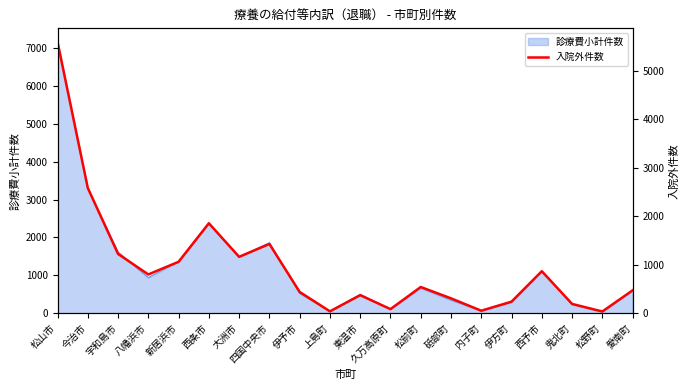

What is the difference between the values at 砥部町 and 伊予市?

132